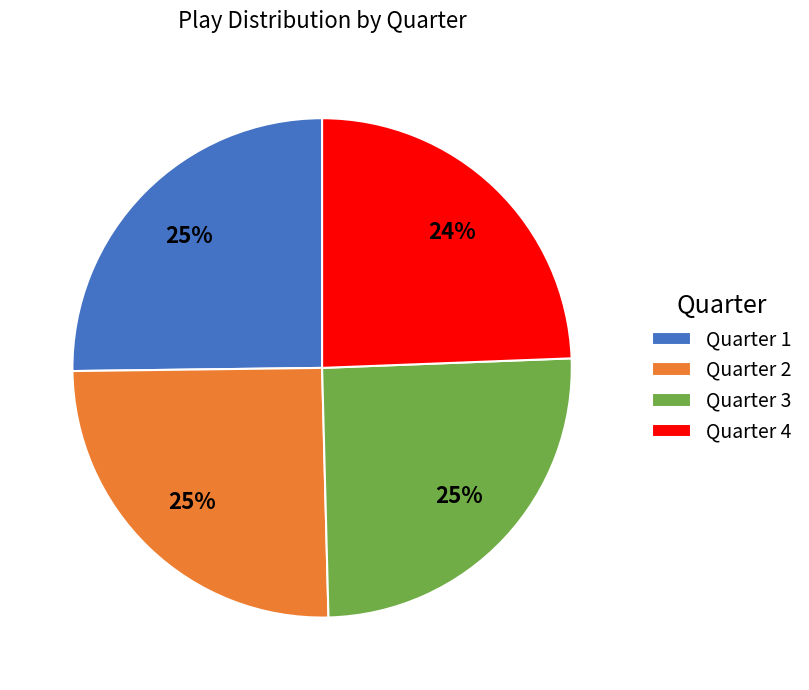

The Quarter 3 slice represents 25% of the pie. True or false?

True